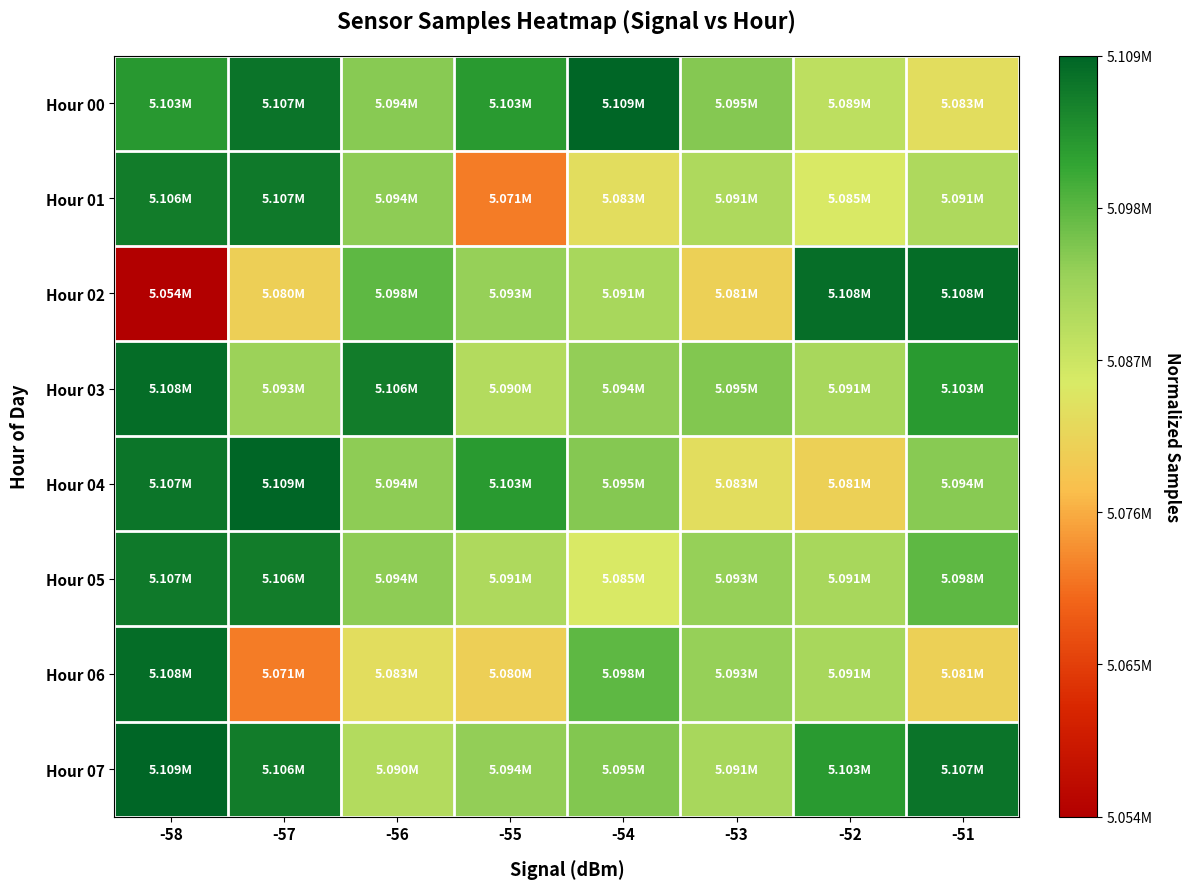

Between -51 and -58, which is larger?

-58